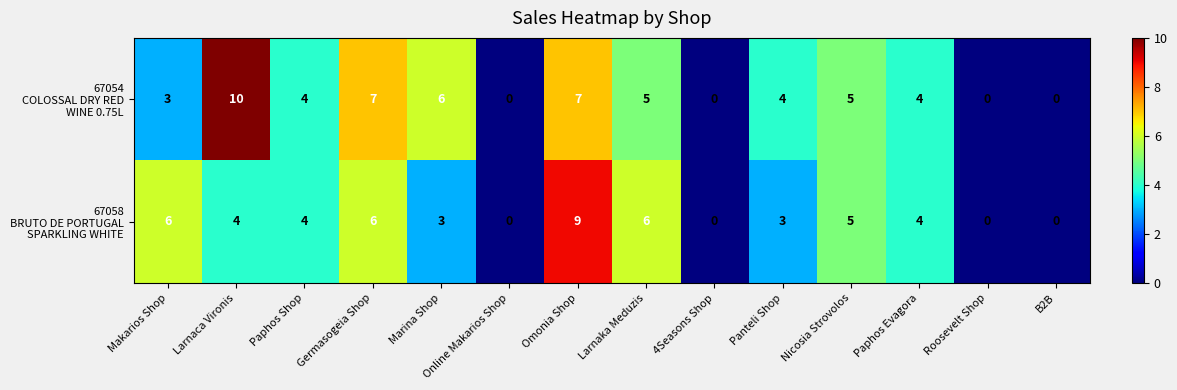

At which category does the chart reach its peak across all series?

Larnaca Vironis